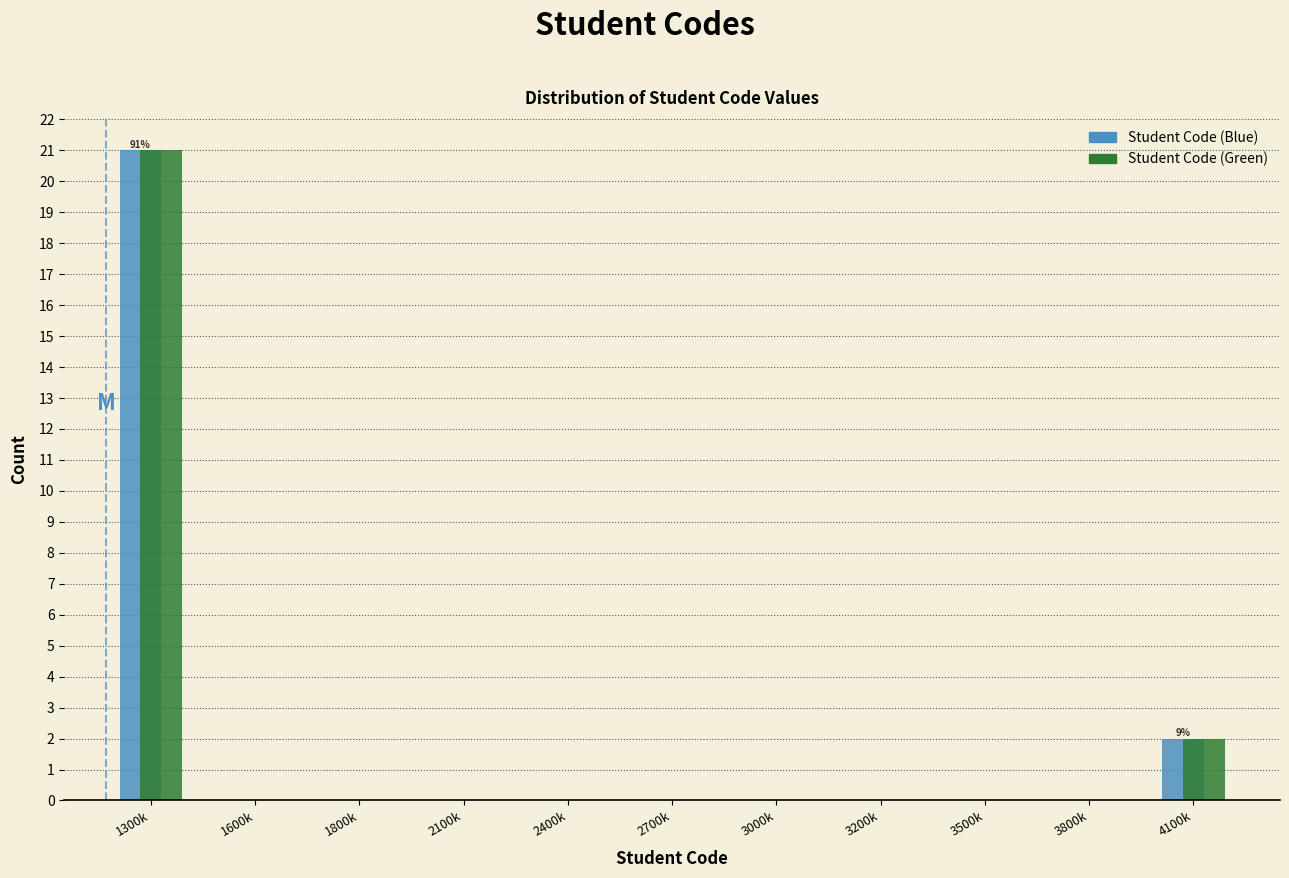

Reading right to left, what are all the values shown in this chart?

Student Code (Blue): 4100k=2	3800k=0	3500k=0	3200k=0	3000k=0	2700k=0	2400k=0	2100k=0	1800k=0	1600k=0	1300k=21
Student Code (Green): 4100k=2	3800k=0	3500k=0	3200k=0	3000k=0	2700k=0	2400k=0	2100k=0	1800k=0	1600k=0	1300k=21